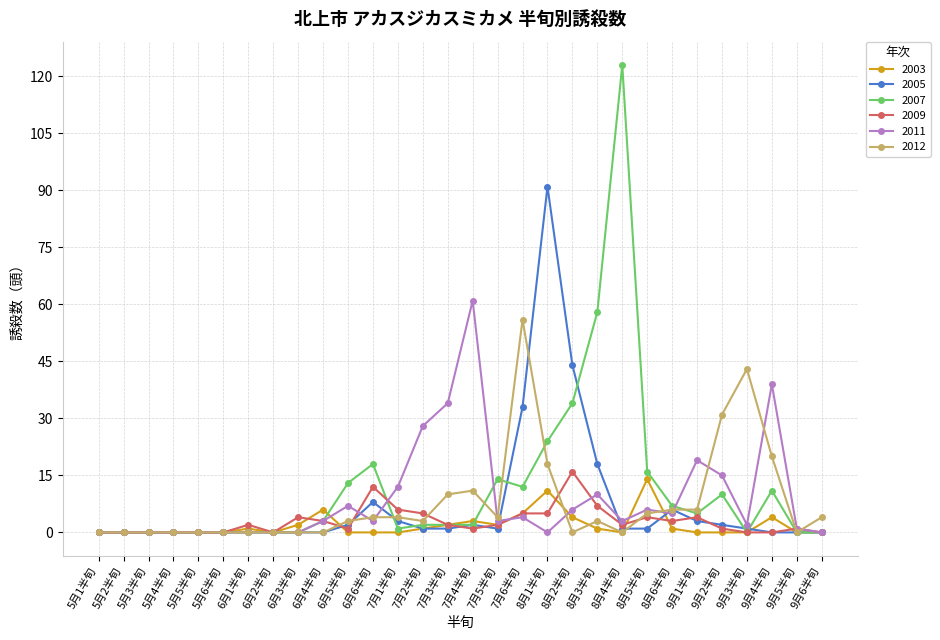

What is the difference between the highest and lowest values at 9月4半旬?

39